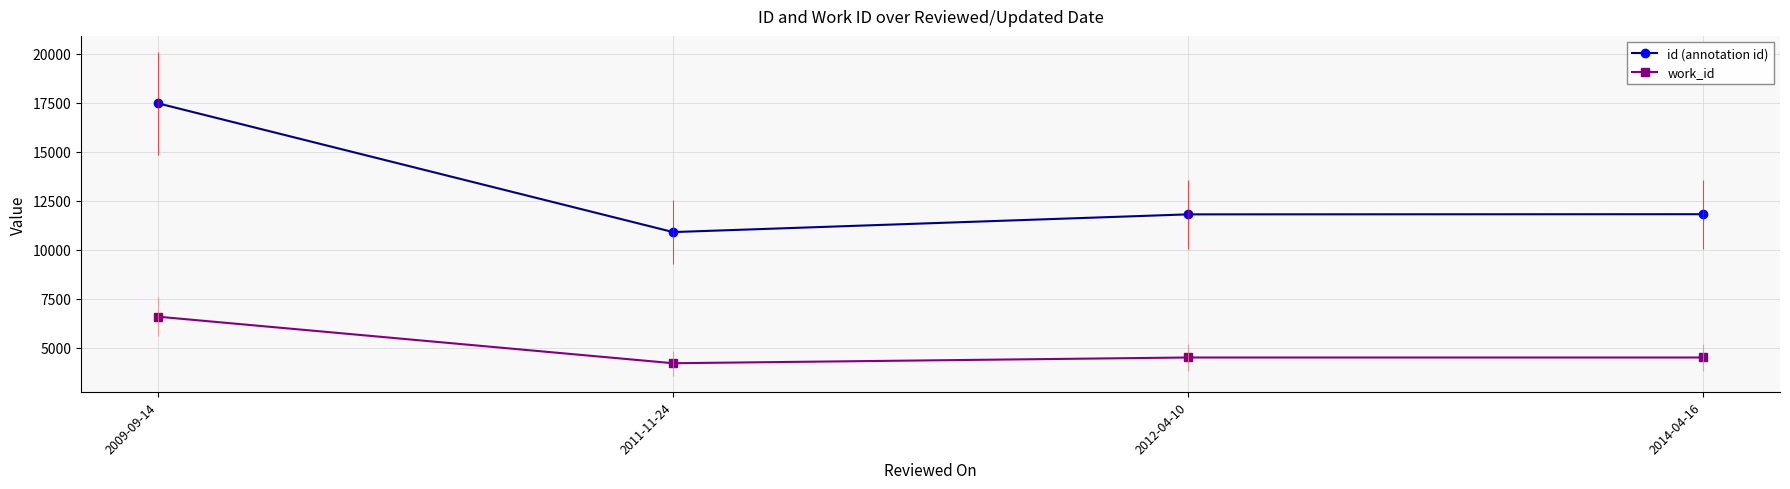

The value of id (annotation id) at 2014-04-16 is 17317. True or false?

False